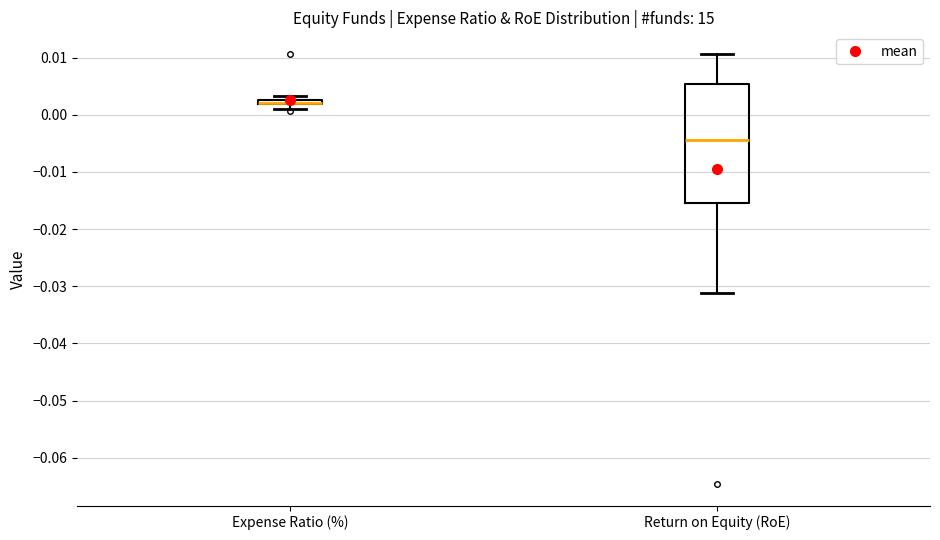

Where is the upper edge of the box for Return on Equity (RoE) on the y-axis? The values are not printed on the chart, so give them approximately, as read against the axis.

0.005